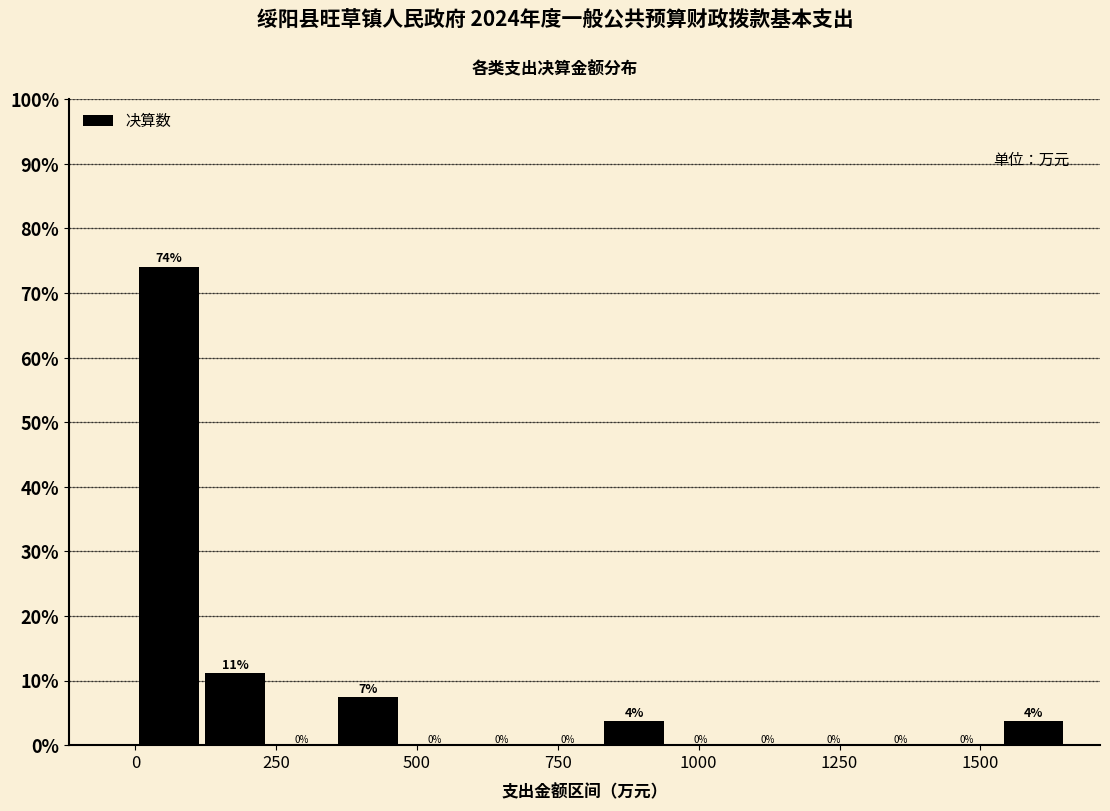

Around what value on the x-axis is the tallest bar? Give the approximate position of its centre, as read against the axis.

50